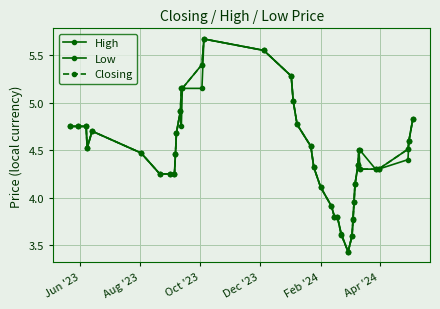

How many lines are shown in the chart?

3